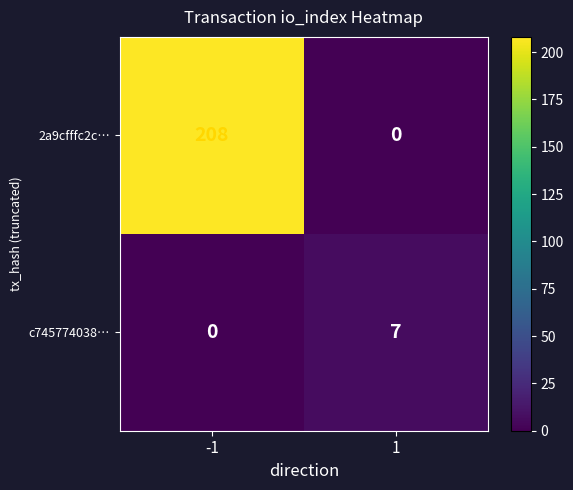

What is the sum of the 2a9cfffc2c… values at -1 and 1?

208